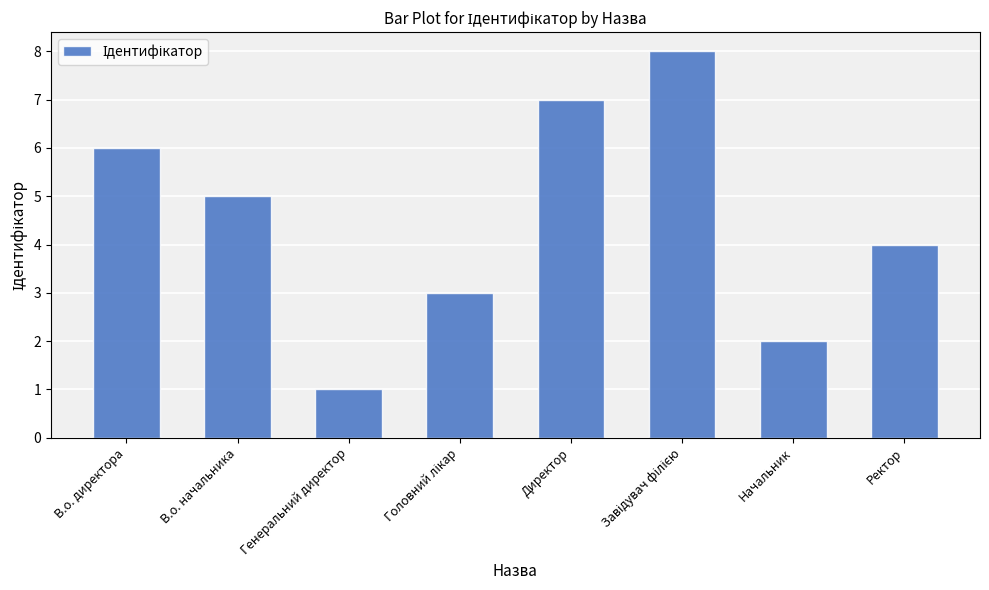

What is the ratio of the value at В.о. начальника to the value at В.о. директора?

0.8